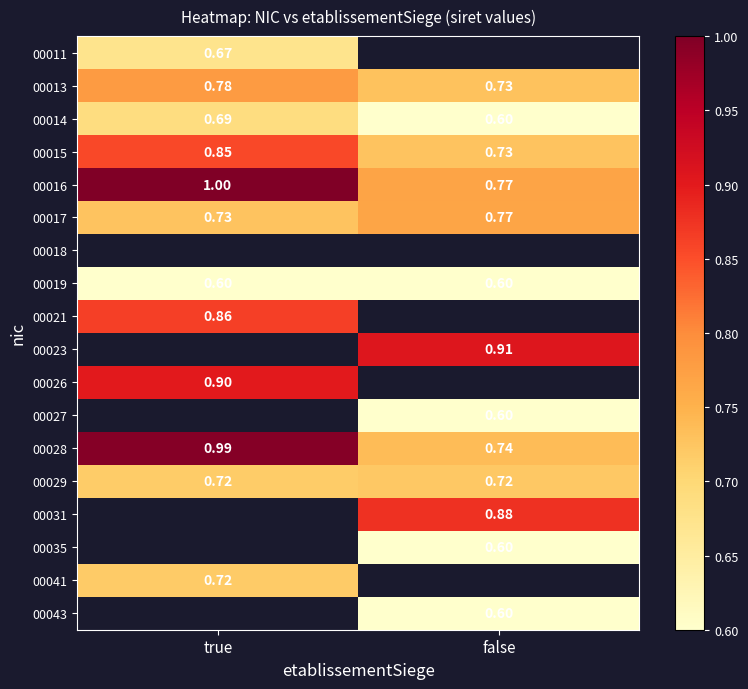

List the labels in order of 00028 value, smallest first.

false, true